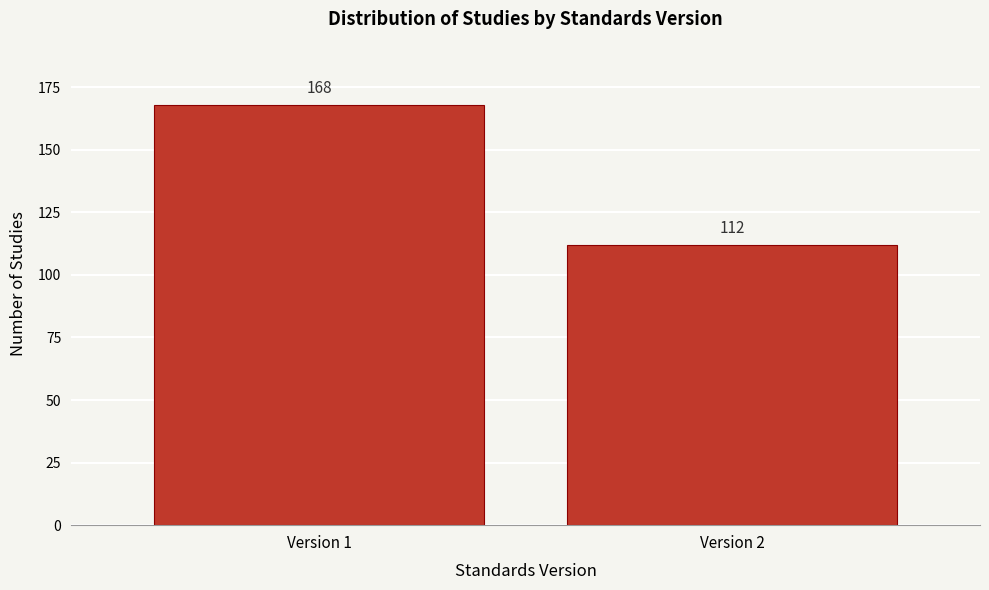

Reading left to right, extract all data points from this chart.

Version 1=168	Version 2=112